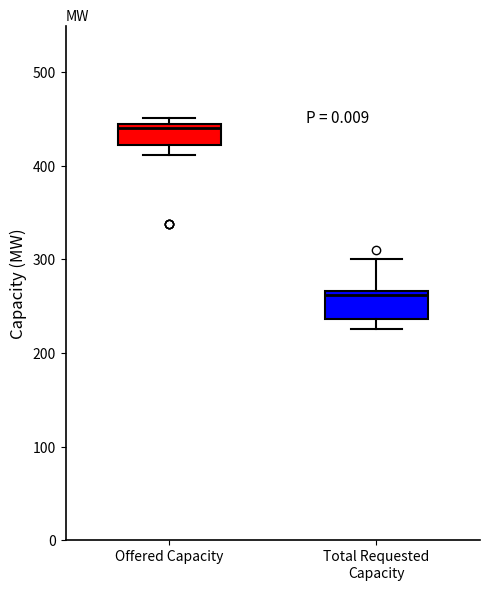

Where does the median line of the box for Offered Capacity sit on the y-axis? The values are not printed on the chart, so give them approximately, as read against the axis.

440